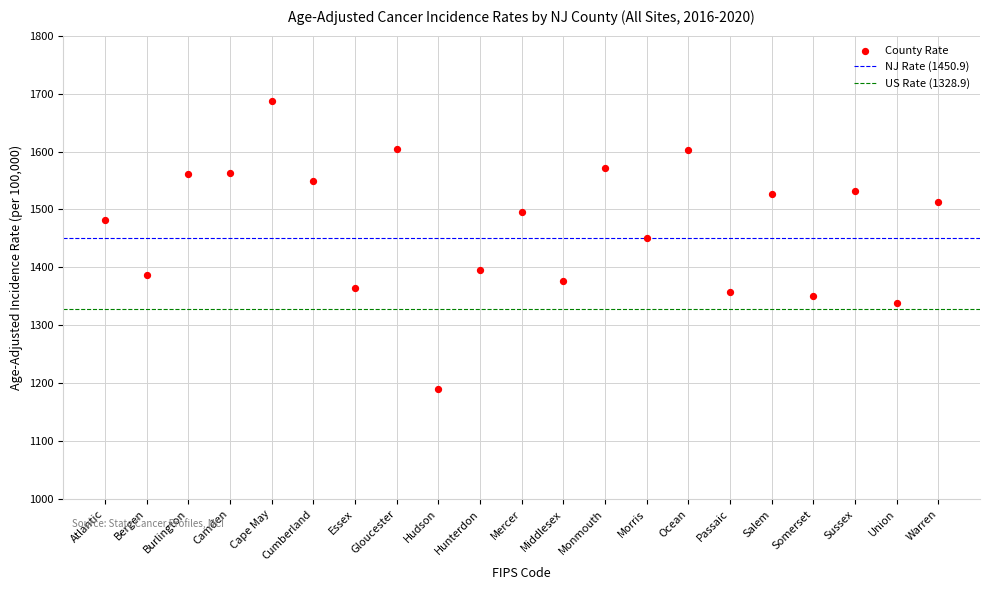

What Y value in the scatter plot is closest to 1439?

1451.2